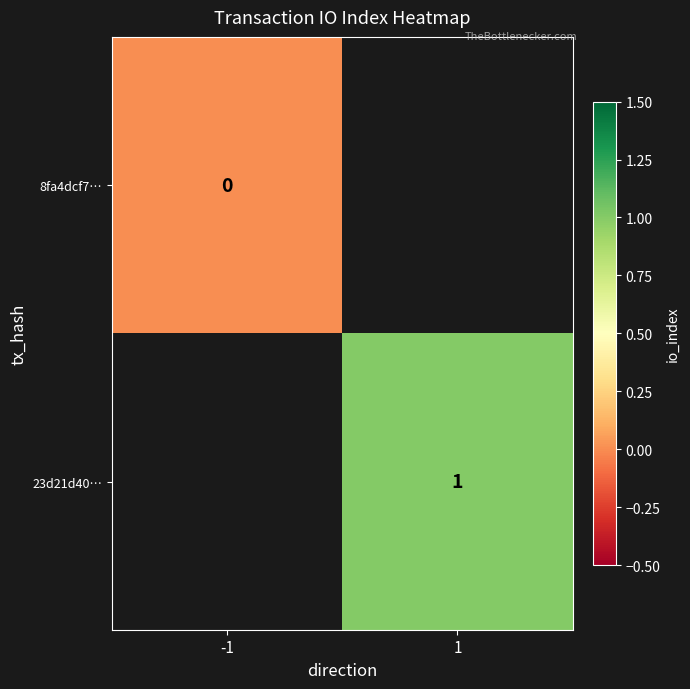

Rank the series by their average value, from highest to lowest.

23d21d40…, 8fa4dcf7…